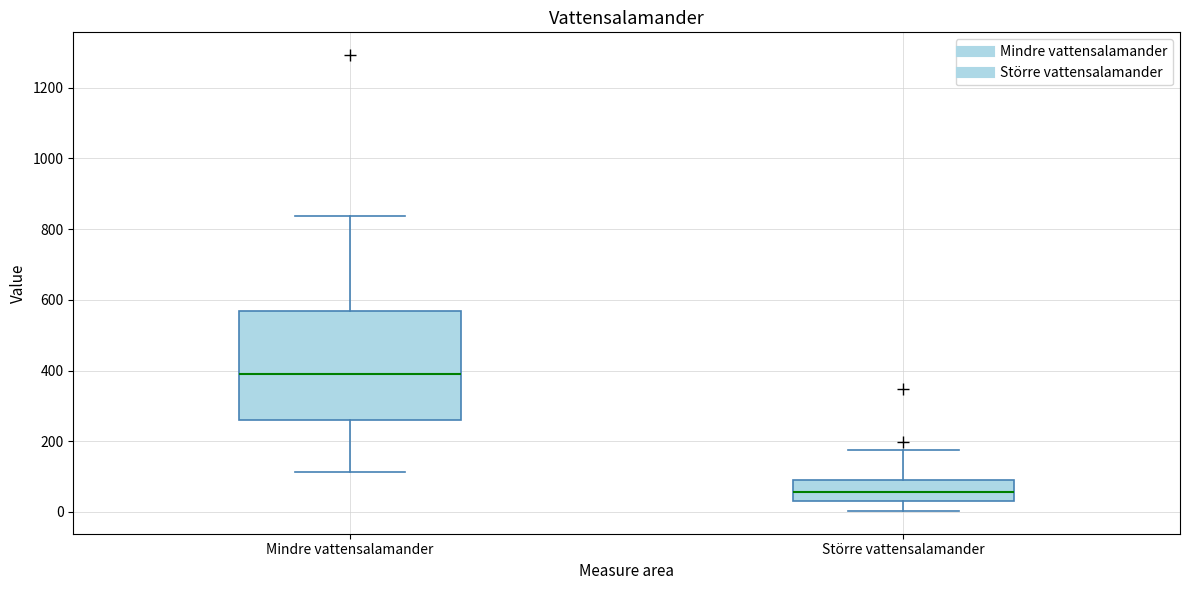

Comparing the boxes themselves (not the whiskers), which one is the tallest?

Mindre vattensalamander